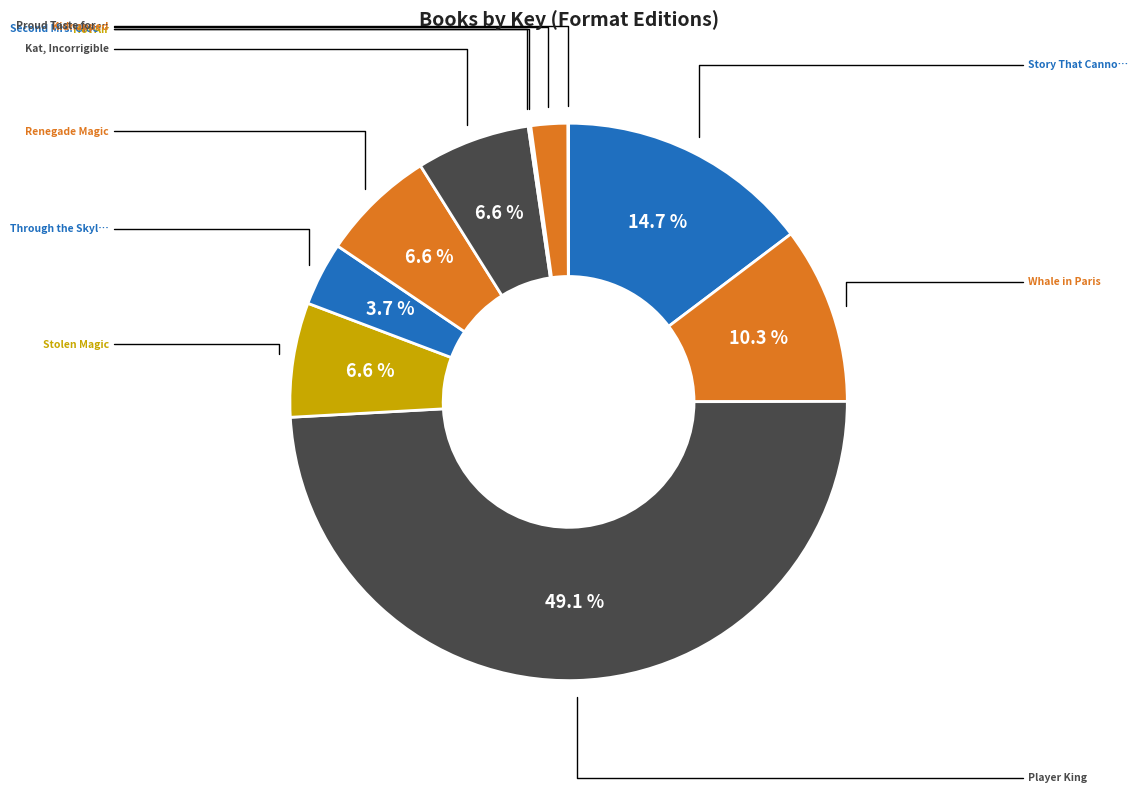

Rank the categories by value from lowest to highest.

Second Mrs. Gioconda, Proud Taste for Scarlet and Miniver, Hot Air, Kidnapped, Through the Skylight, Kat, Incorrigible, Renegade Magic, Stolen Magic, Whale in Paris, Story That Cannot Be Told, Player King